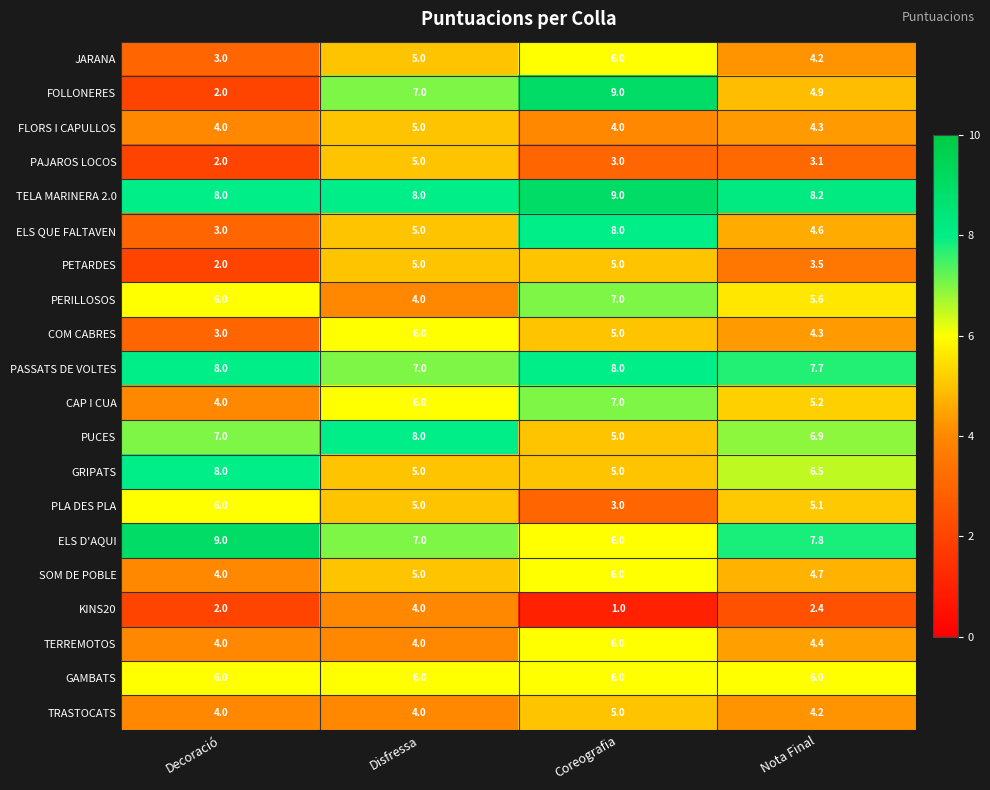

What is the difference between the highest and lowest values at Nota Final?

5.8